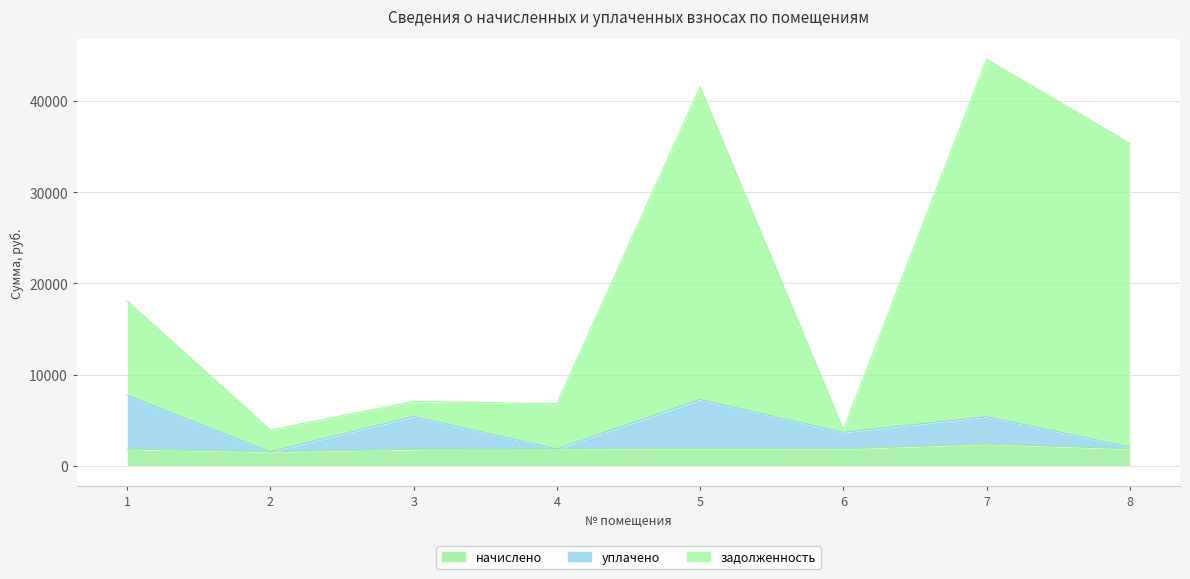

How many series are shown in this chart?

3